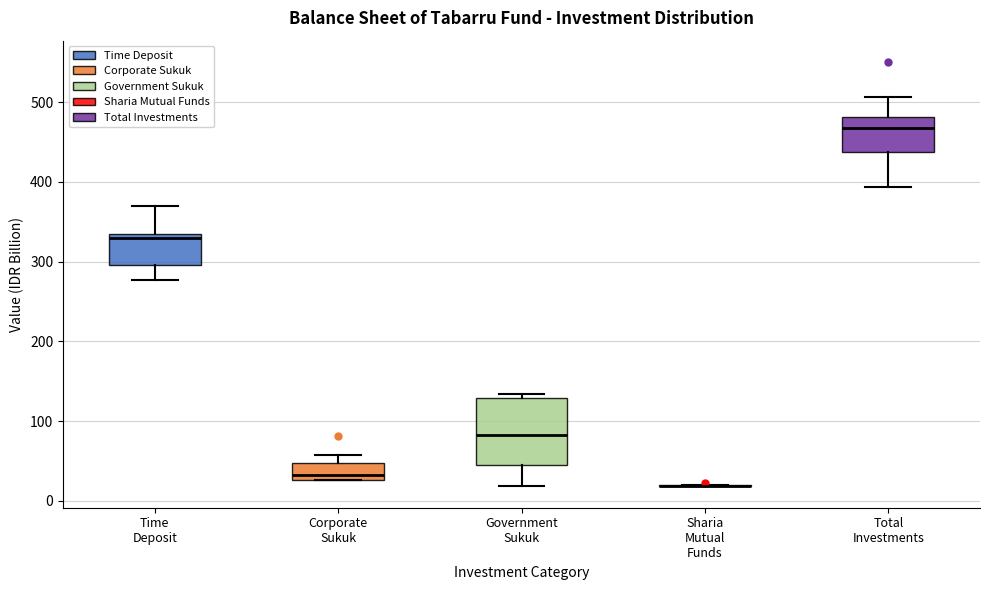

Comparing the boxes themselves (not the whiskers), which one is the tallest?

Government Sukuk